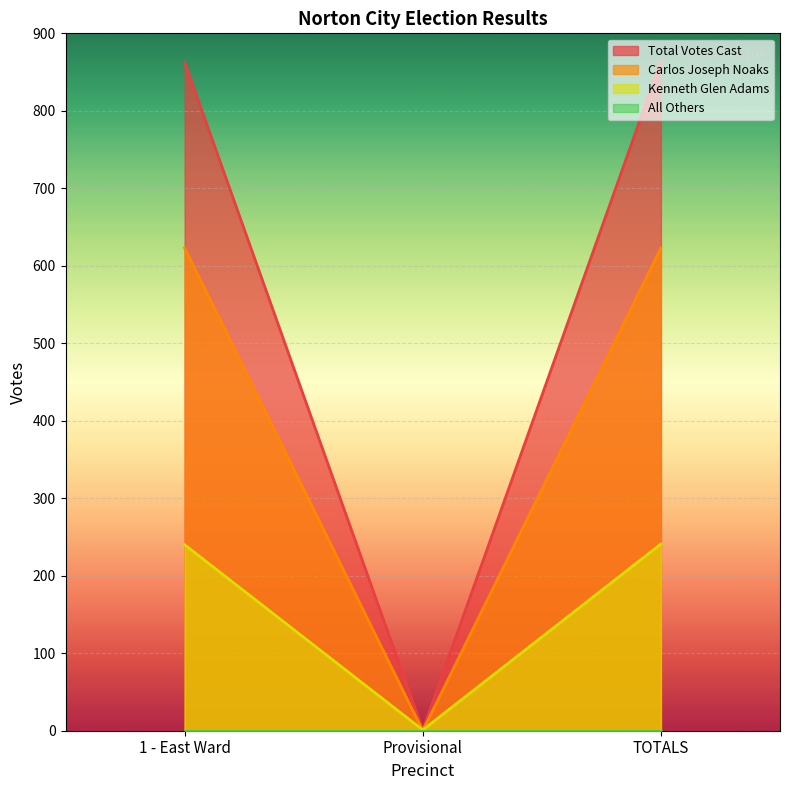

Does the chart display data point markers on the line(s)?

No